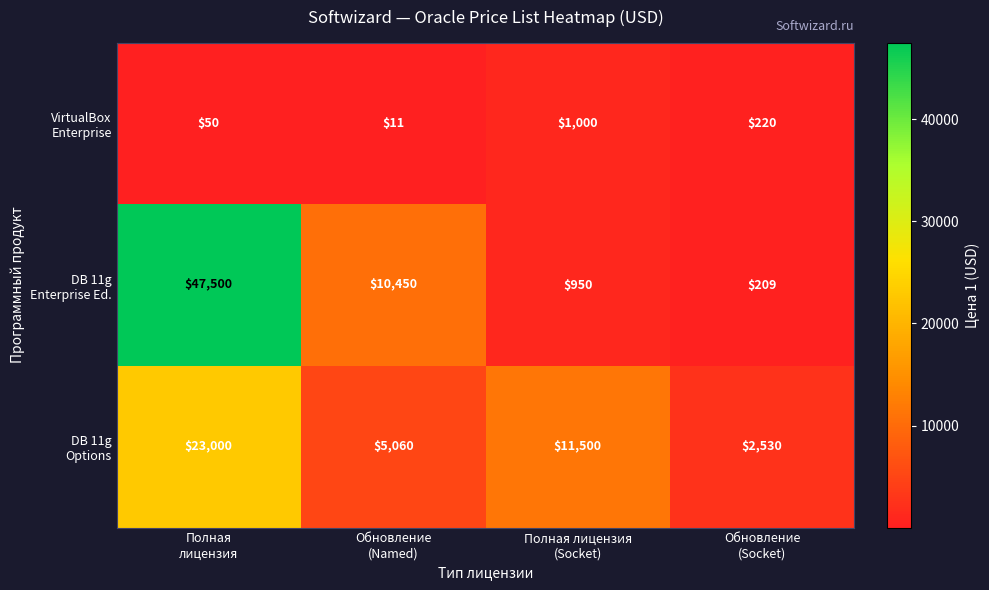

What is the maximum value shown in the chart?

47500